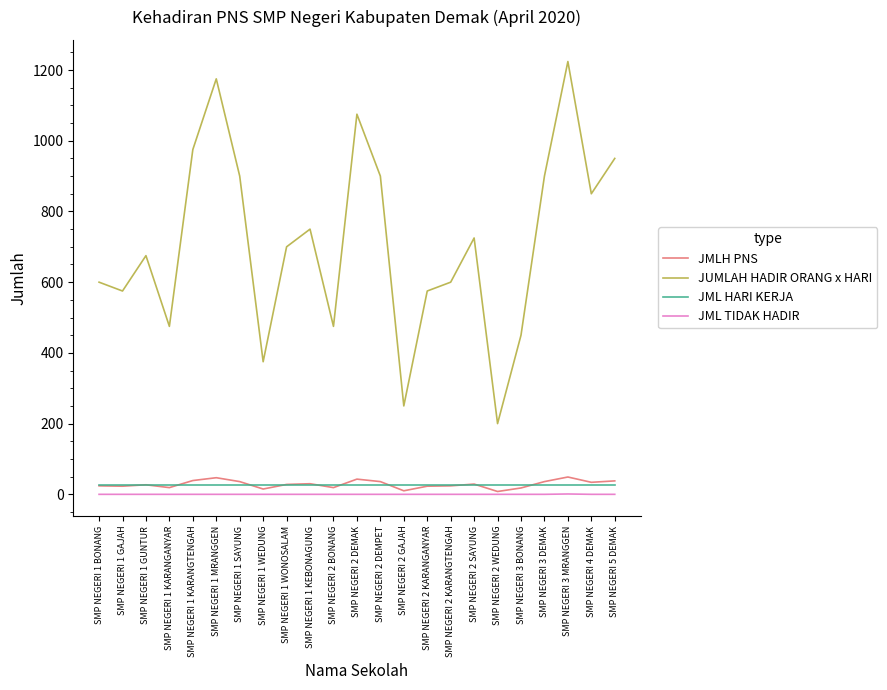

At which category is the sum across all series the highest?

SMP NEGERI 3 MRANGGEN